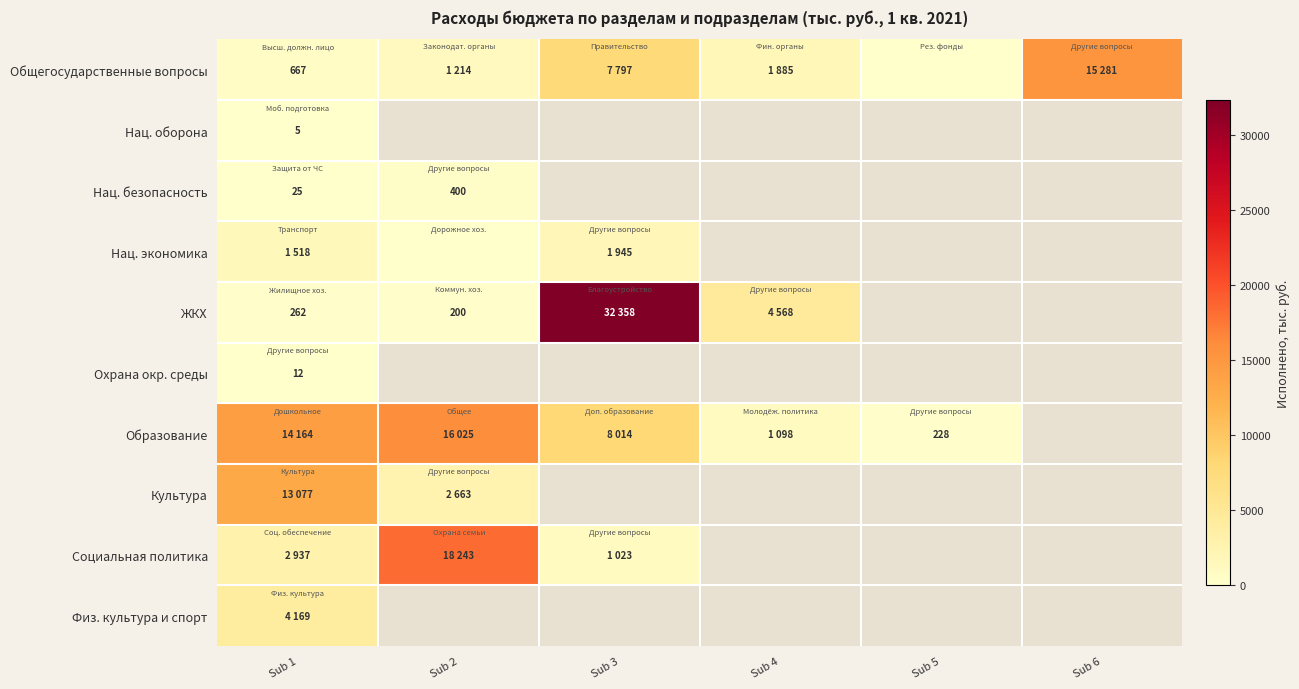

The Нац. безопасность series shows 41 at Sub 1. True or false?

False